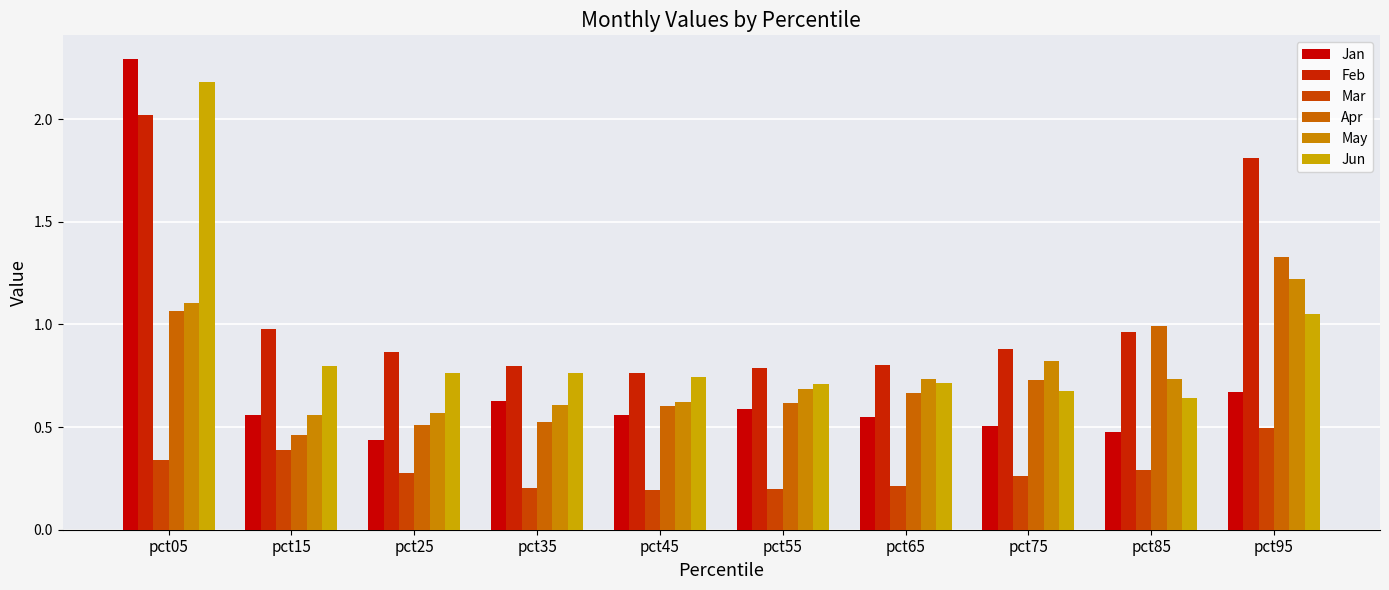

What is the average value of the Feb series?

1.1